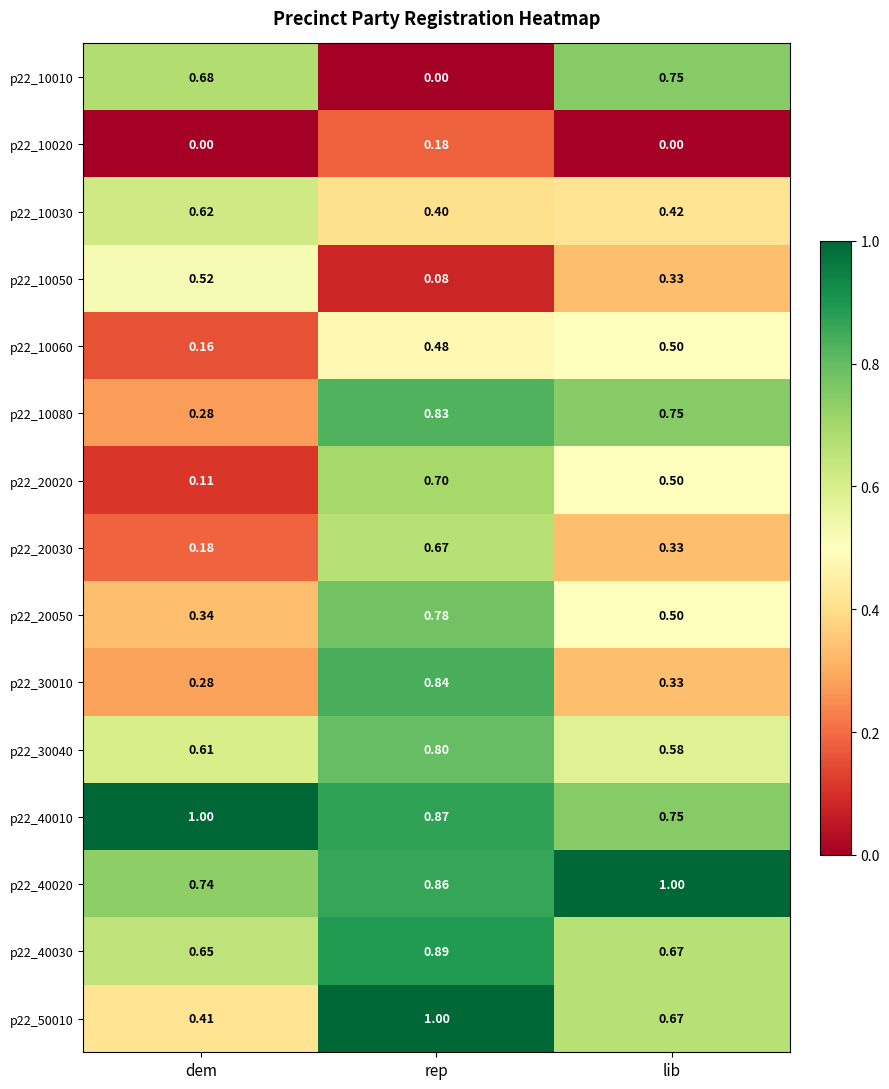

At which label is p22_40030 closest to 0?

dem